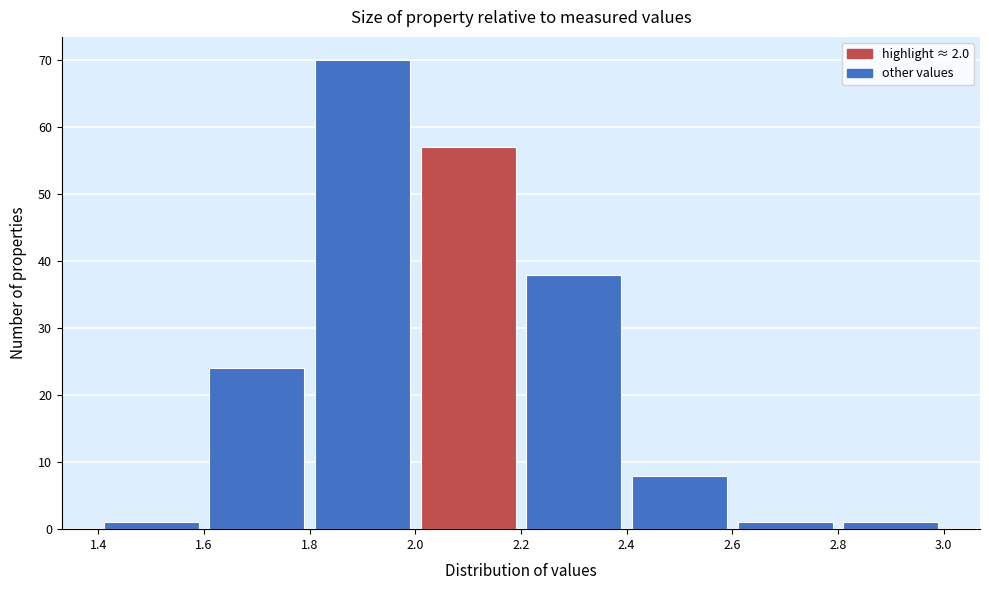

Reading left to right, list every bar in this chart as the range it spans on the x-axis followed by its height. The values are not printed on the chart, so give them approximately, as read against the axis.

1.4 to 1.6: 1
1.6 to 1.8: 24
1.8 to 2.0: 70
2.0 to 2.2: 57
2.2 to 2.4: 38
2.4 to 2.6: 8
2.6 to 2.8: 1
2.8 to 3.0: 1